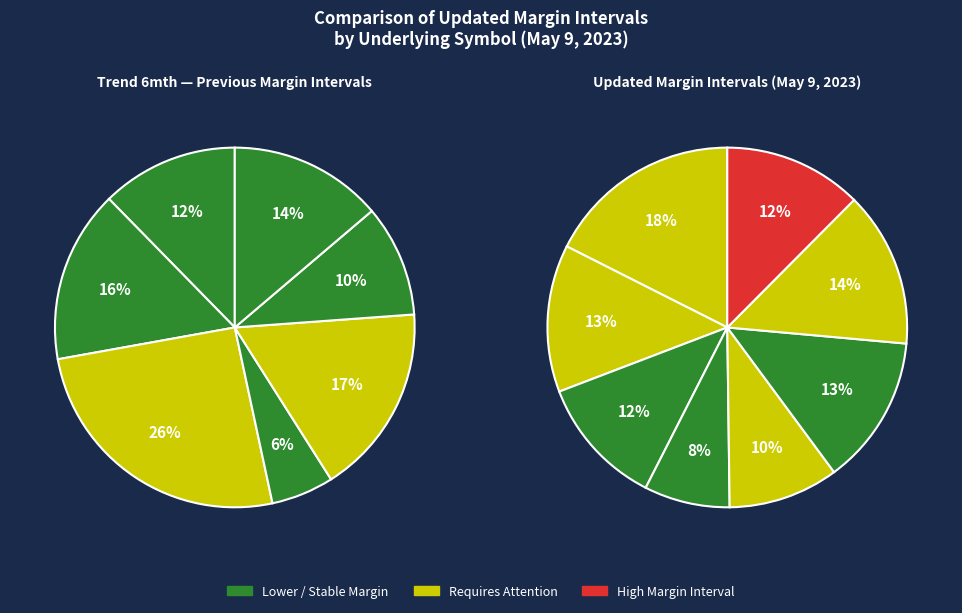

Is Agnico Eagle the majority of the pie?

No